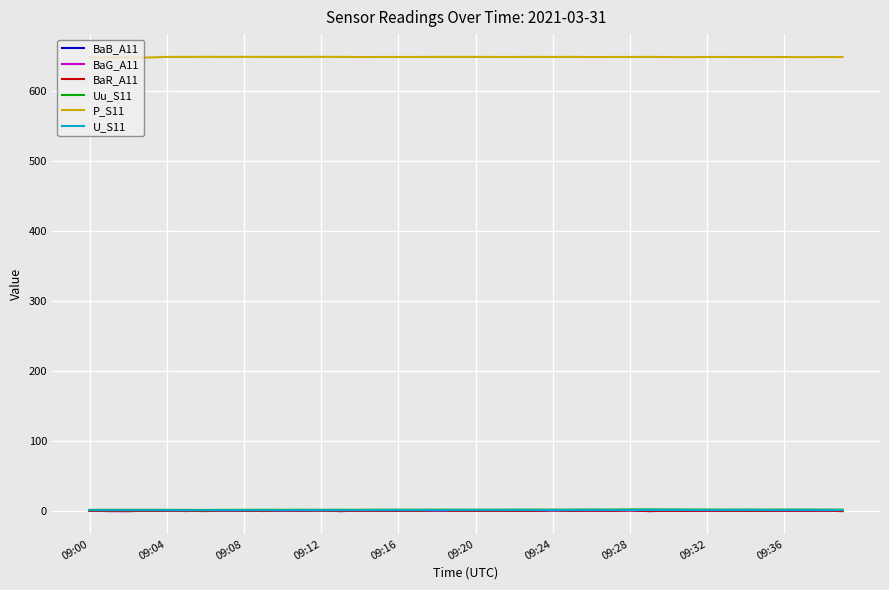

Which series has the largest total across all categories?

P_S11